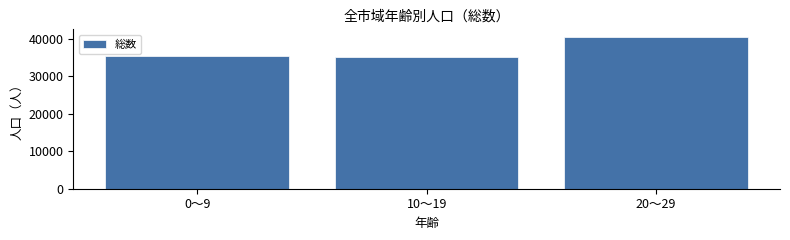

Is it true that the value at 0～9 is 35328?

True